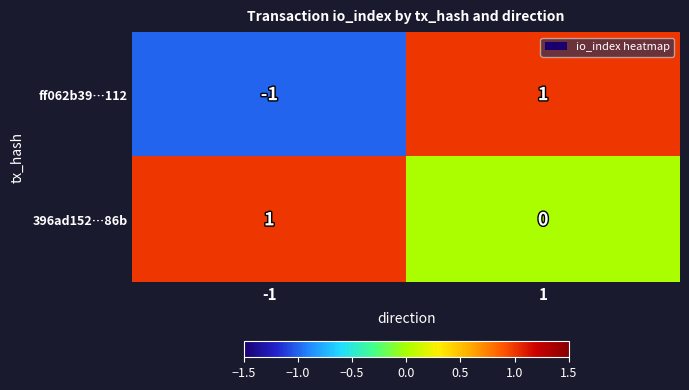

At which label does ff062b39…112 reach its minimum?

-1